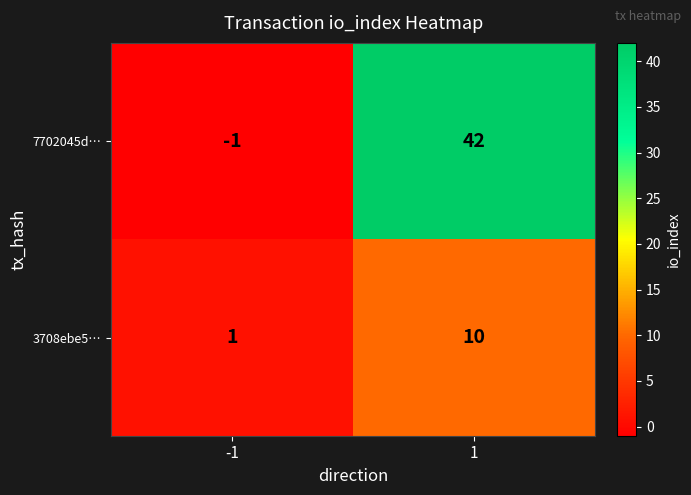

Rank the series by their maximum value, from lowest to highest.

3708ebe5…, 7702045d…